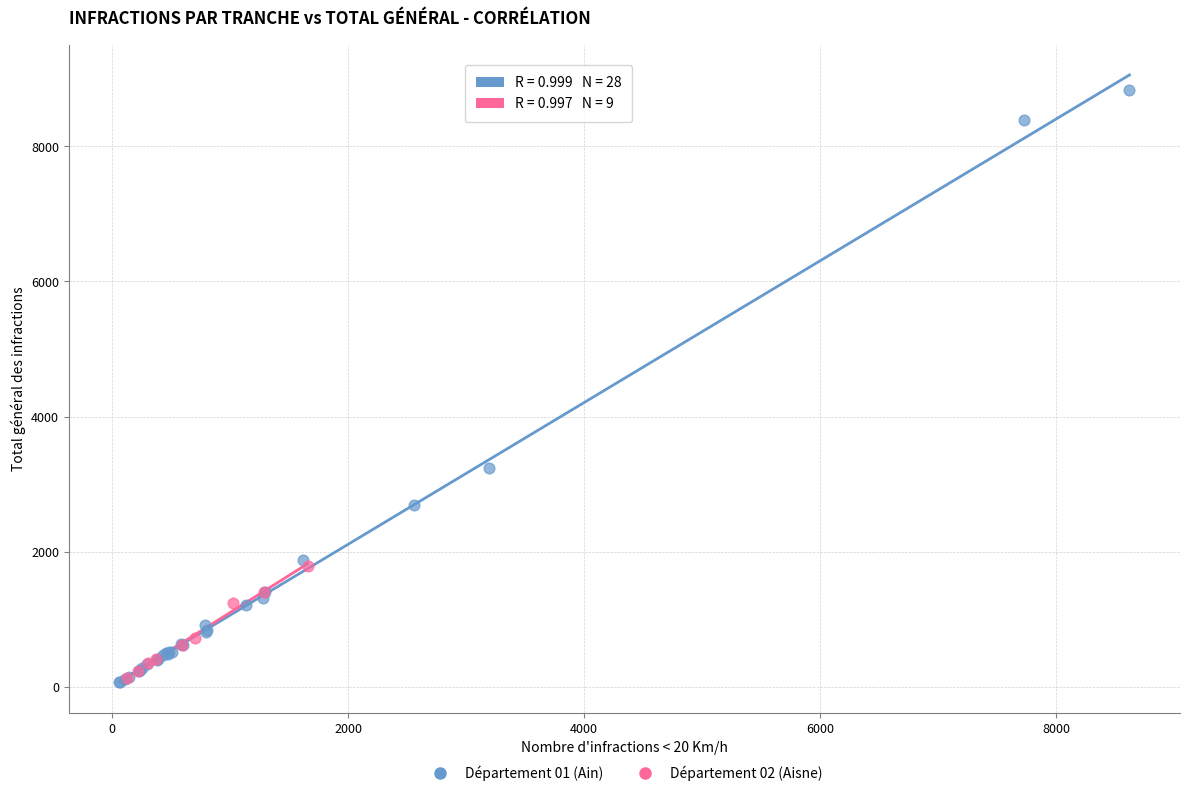

Which series has the widest spread of Y values?

Département 01 (Ain)